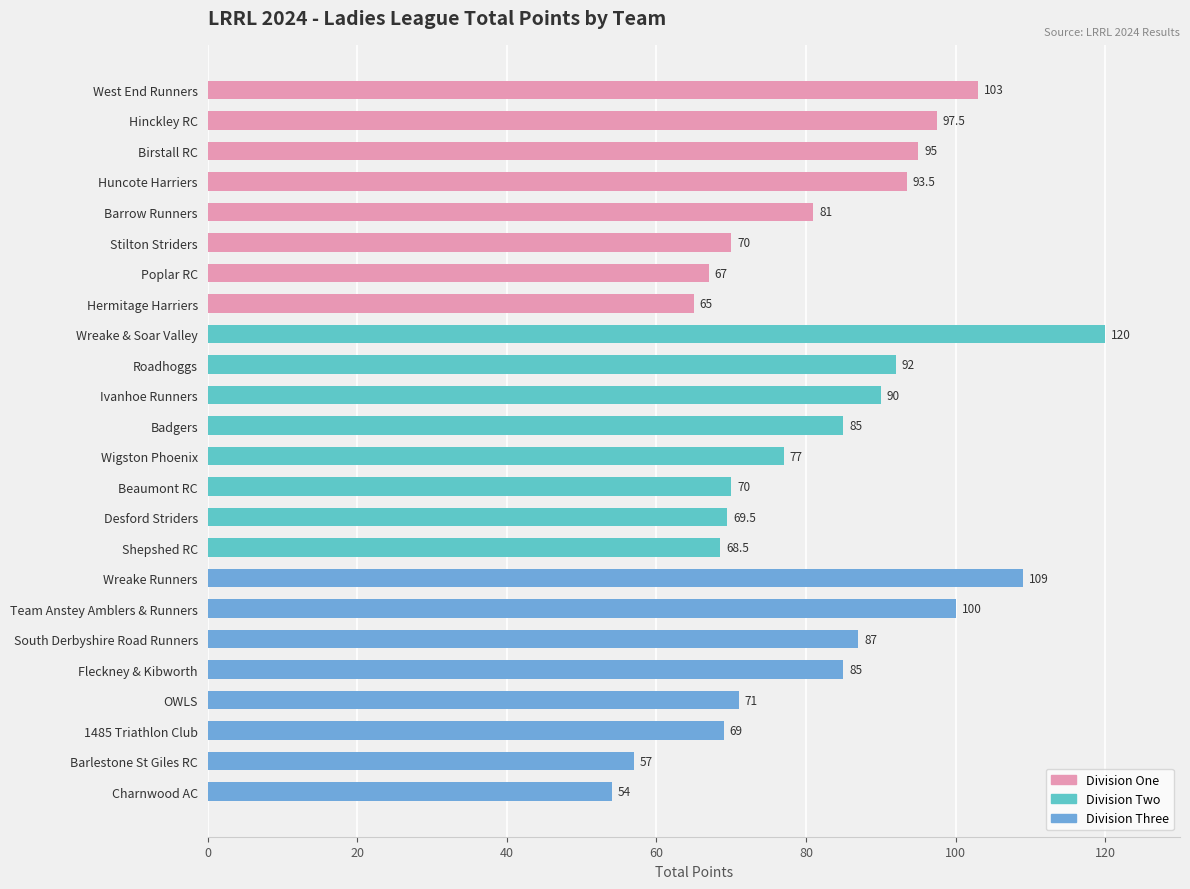

The value at Hinckley RC is 127.4. True or false?

False